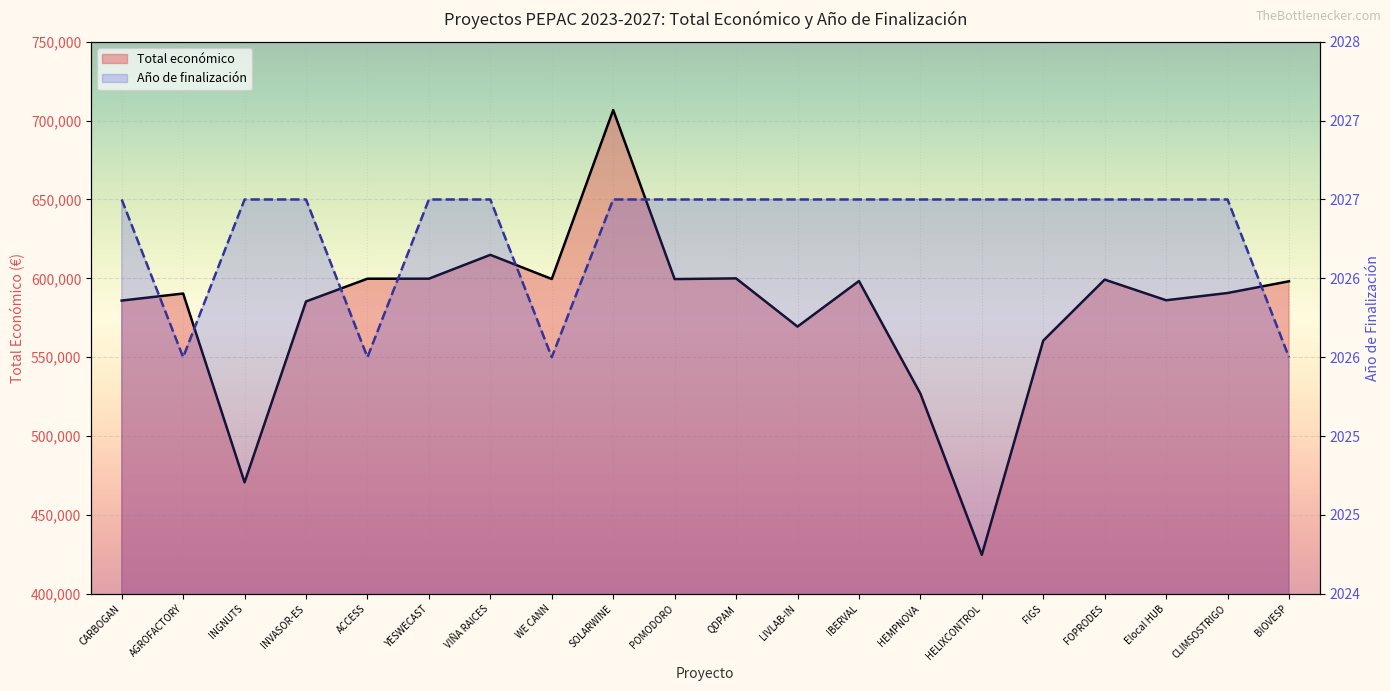

What is the highest value of the Año de finalización series?

2027